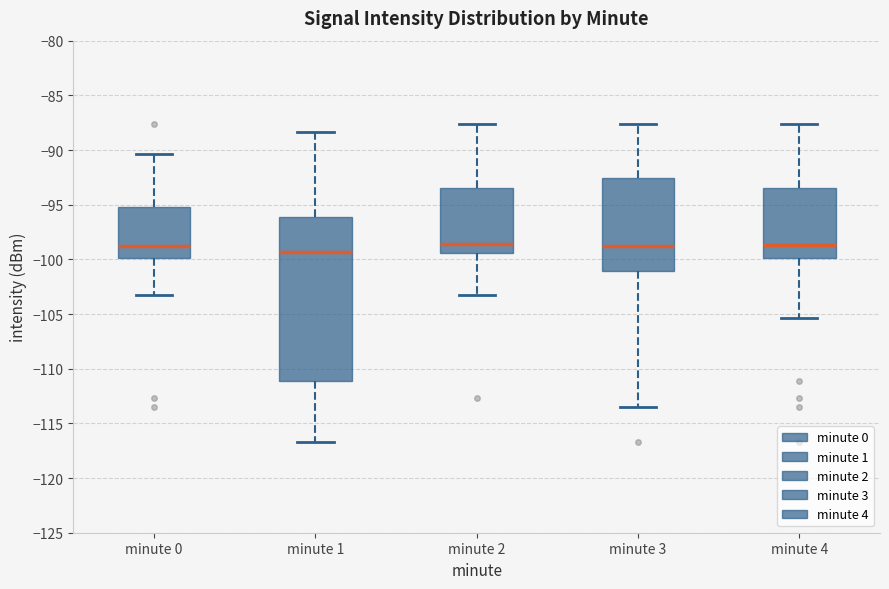

Reading left to right, read every box against the y-axis: the position of its median line, the range the box covers, and the ends of its whiskers. The values are not printed on the chart, so give them approximately, as read against the axis.

minute 0: median -99.0, box -100.0 to -95.0, whiskers -103.5 to -90.5
minute 1: median -99.5, box -111.0 to -96.0, whiskers -116.5 to -88.5
minute 2: median -98.5, box -99.5 to -93.5, whiskers -103.5 to -87.5
minute 3: median -99.0, box -101.0 to -92.5, whiskers -113.5 to -87.5
minute 4: median -98.5, box -100.0 to -93.5, whiskers -105.5 to -87.5